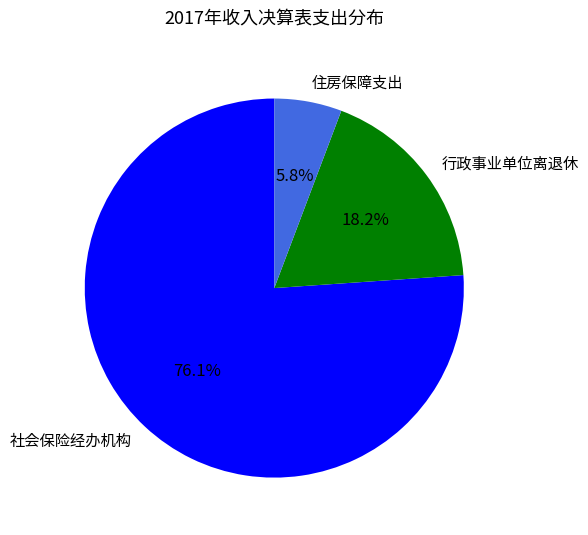

Which has a higher value, 社会保险经办机构 or 住房保障支出?

社会保险经办机构